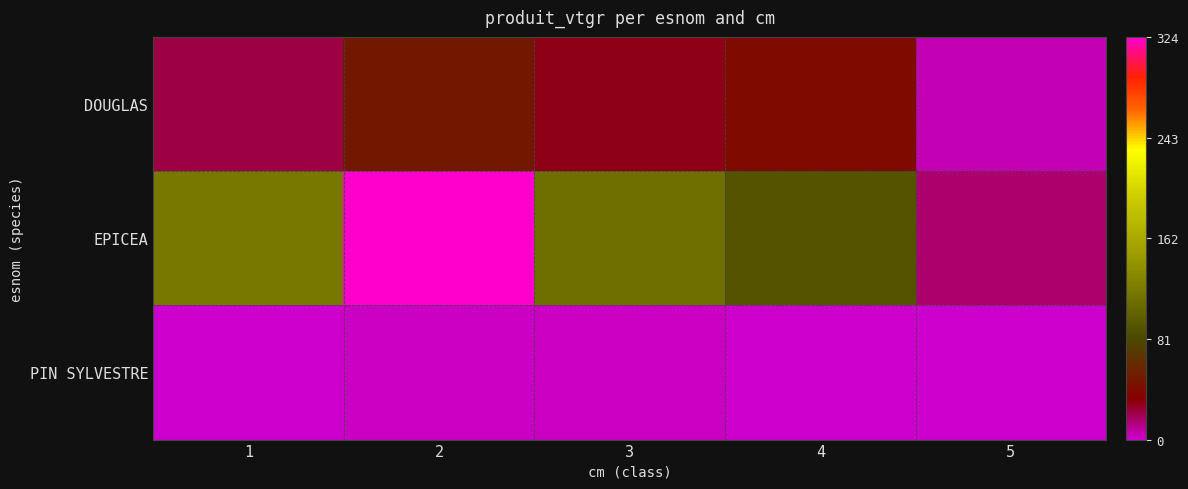

Which series has the largest total across all categories?

EPICEA